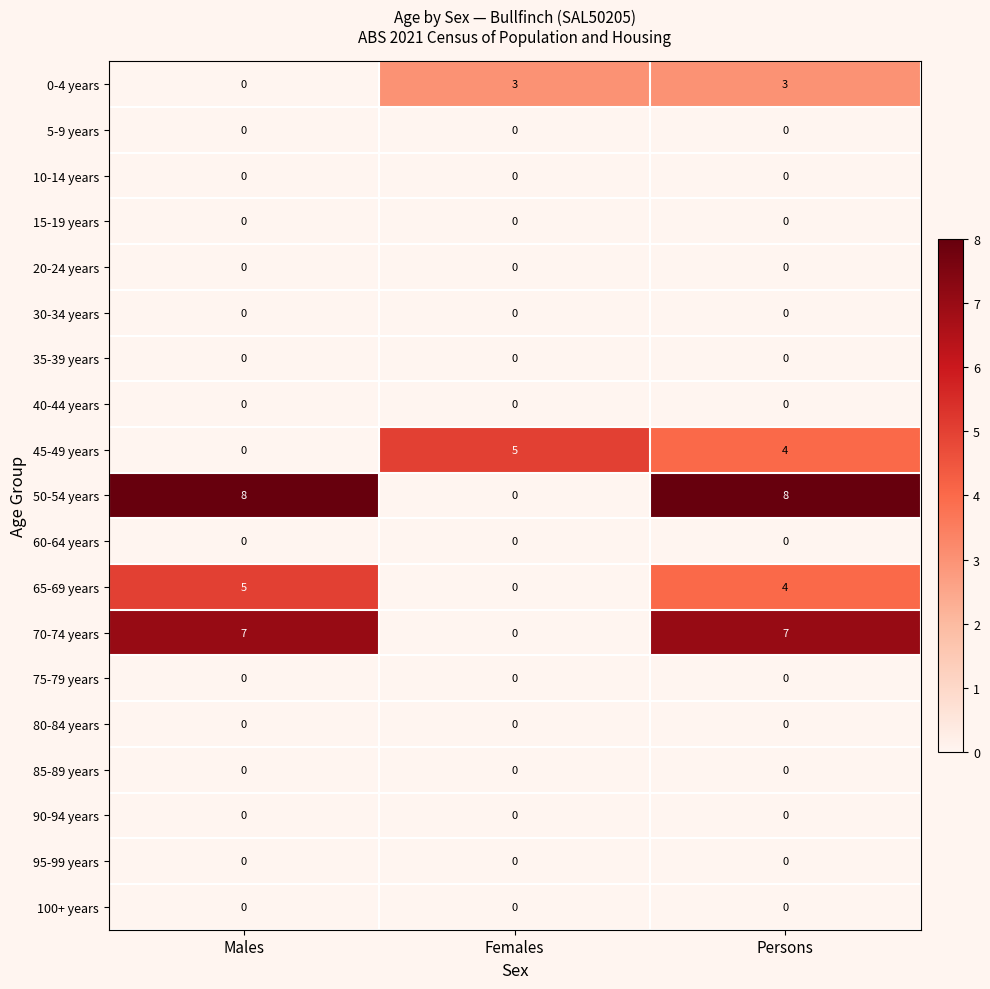

List the labels in order of 65-69 years value, smallest first.

Females, Persons, Males